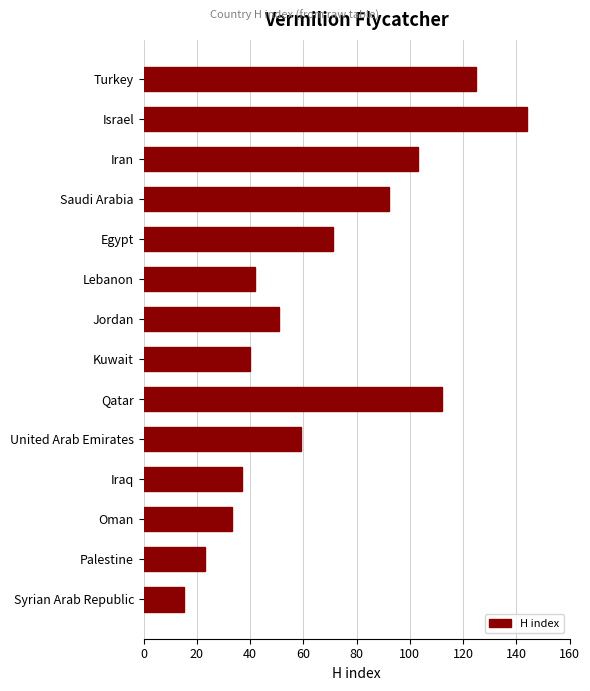

Where is the data nearest to the value 79?

Egypt